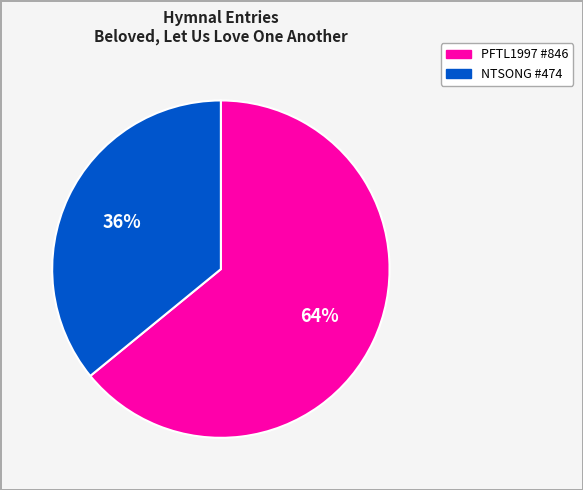

To the nearest percent, what is the average slice percentage?

50%